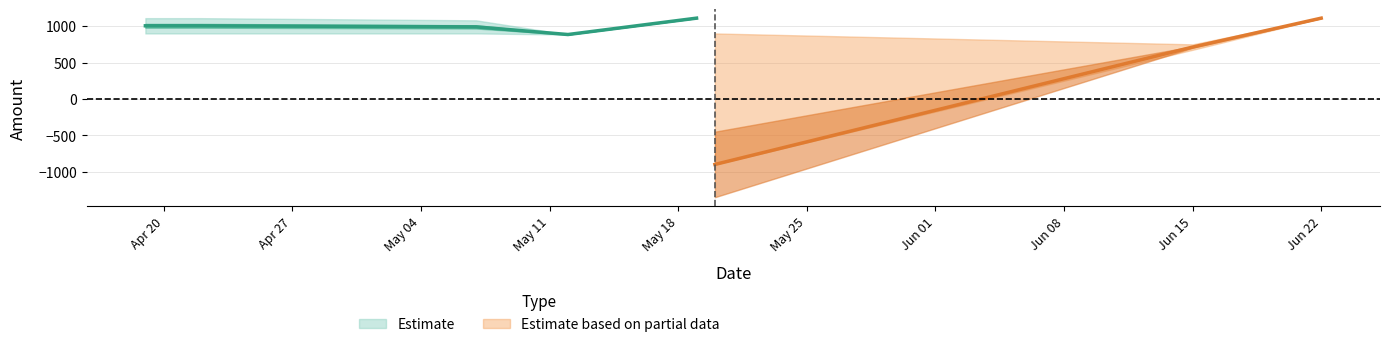

What is the spread (max minus min) of values at 2010-04-19?

210.0